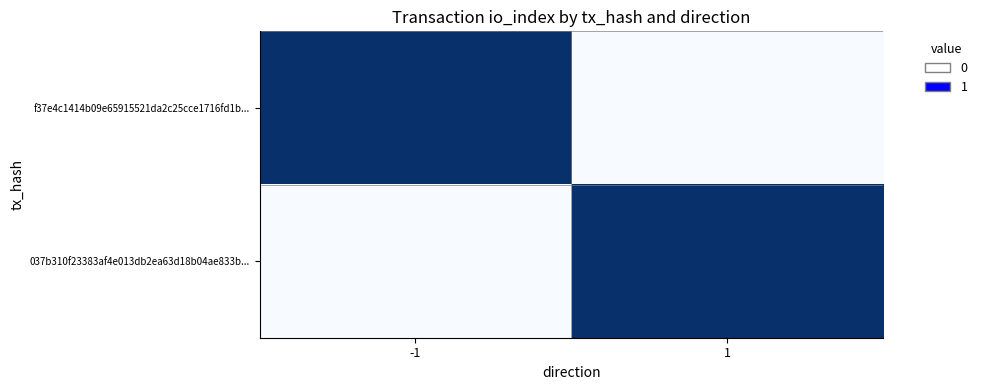

Between 1 and -1, which is larger?

-1